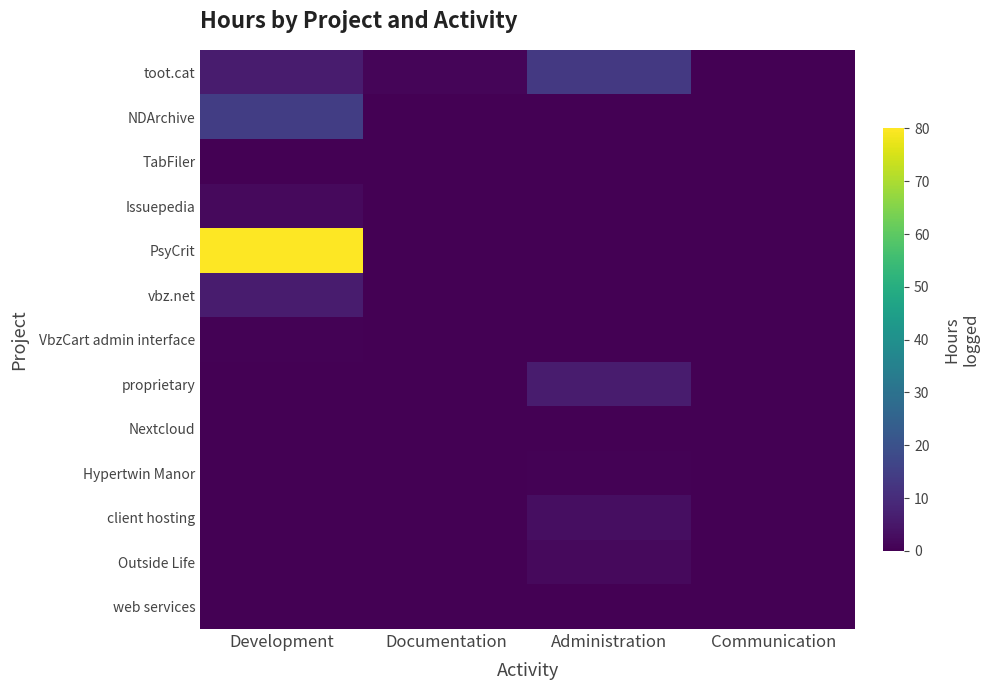

What is the spread (max minus min) of values at Communication?

0.2